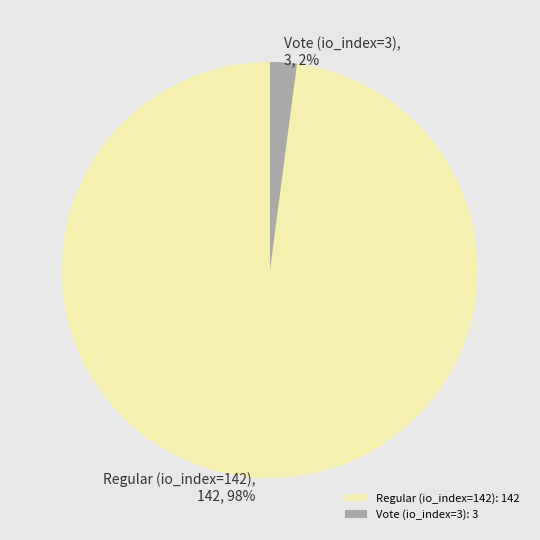

Which category has the smallest portion of the pie?

Vote (io_index=3)